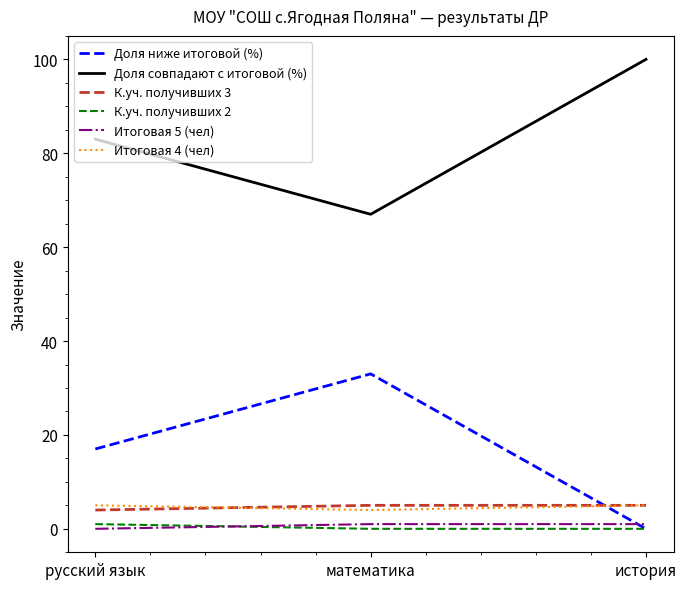

Is this an area chart (filled region under the line)?

No